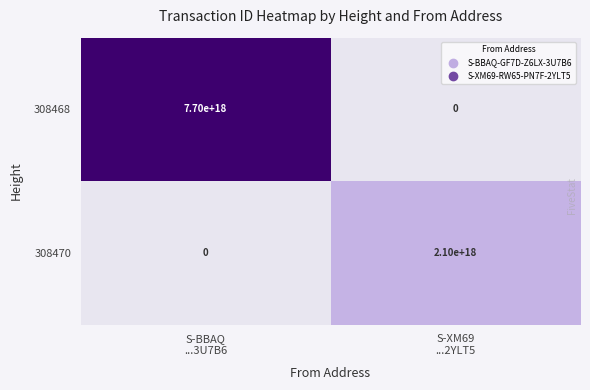

Which series has the largest range (max minus min)?

308468